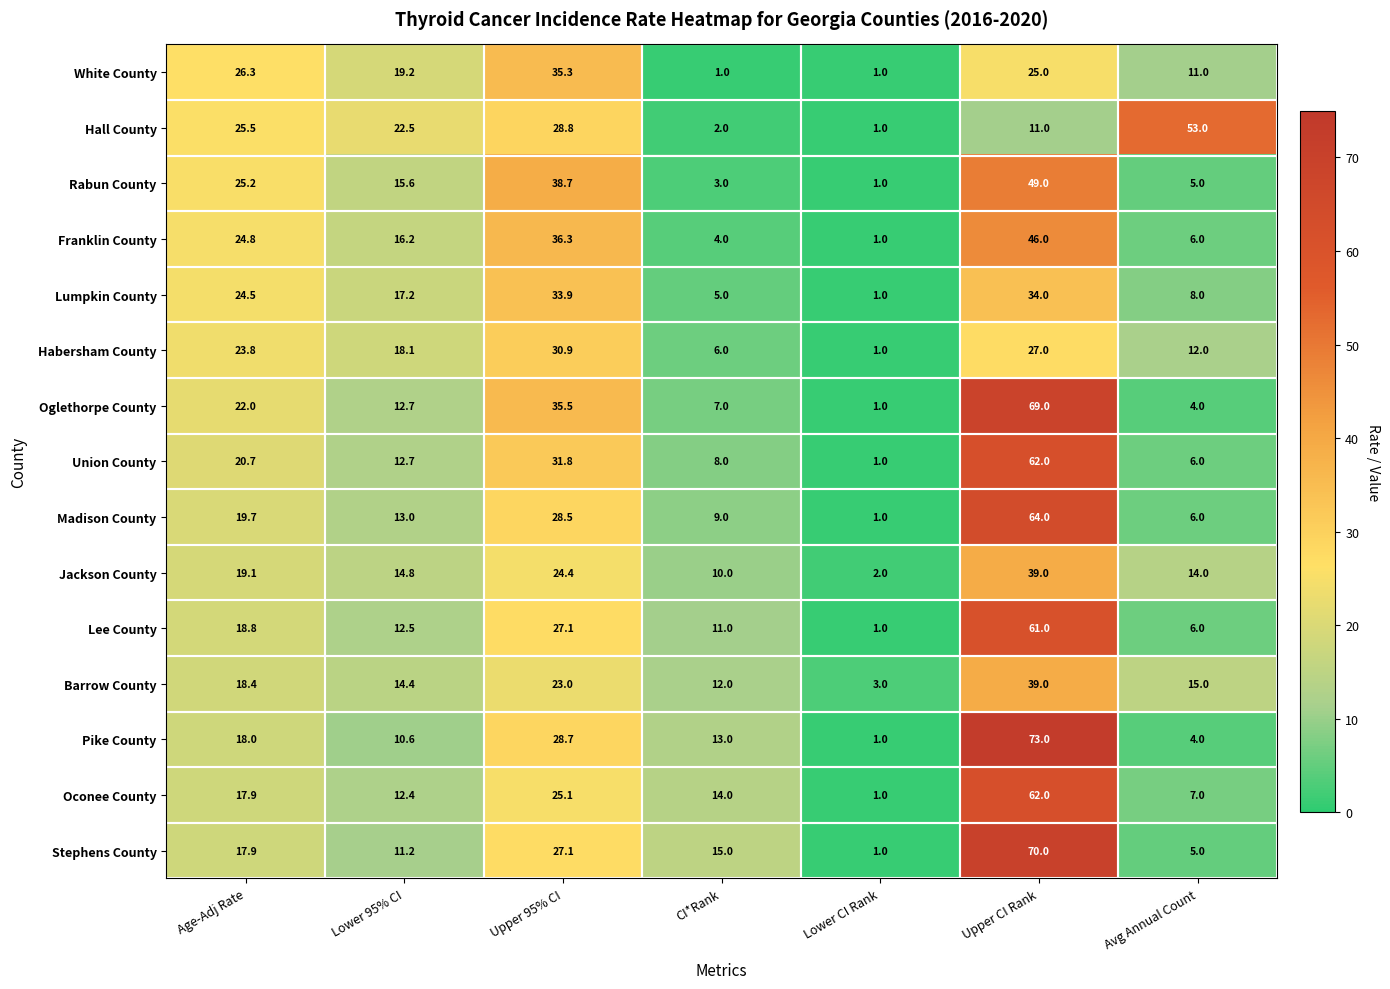

How many categories are shown in the chart?

7